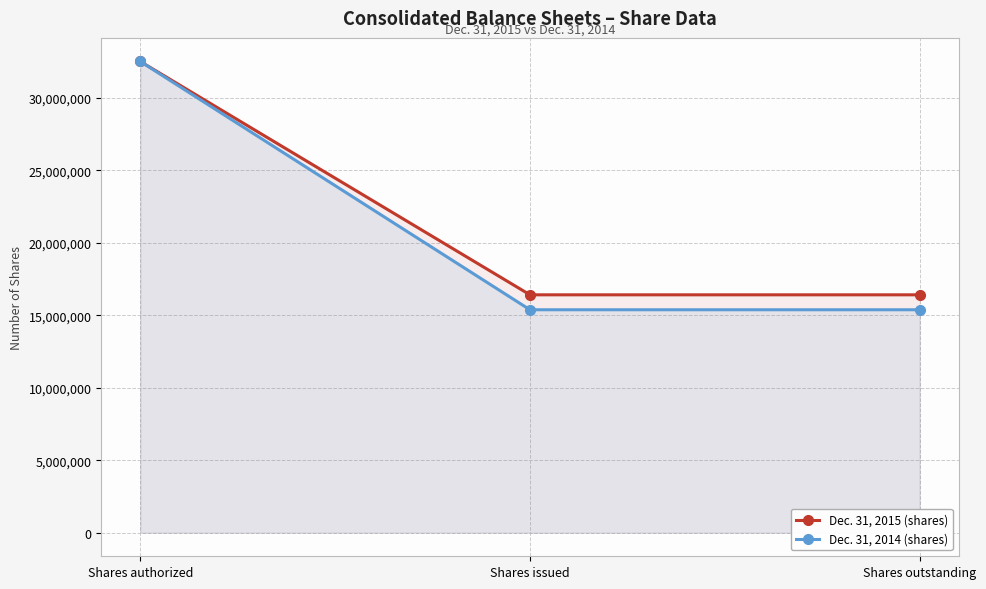

True or false: Dec. 31, 2015 (shares) has a value of 16406243 at Shares issued.

True